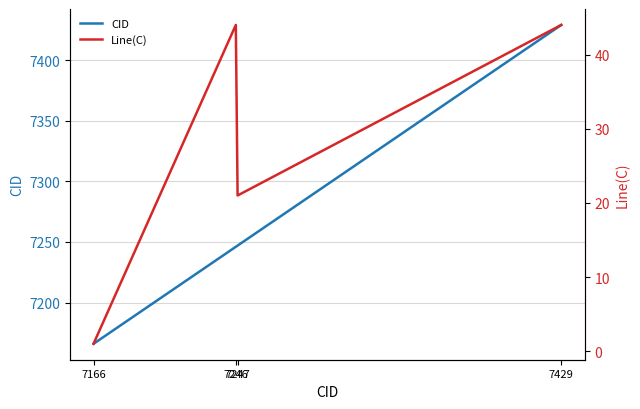

At how many categories does at least one series exceed 6232?

4